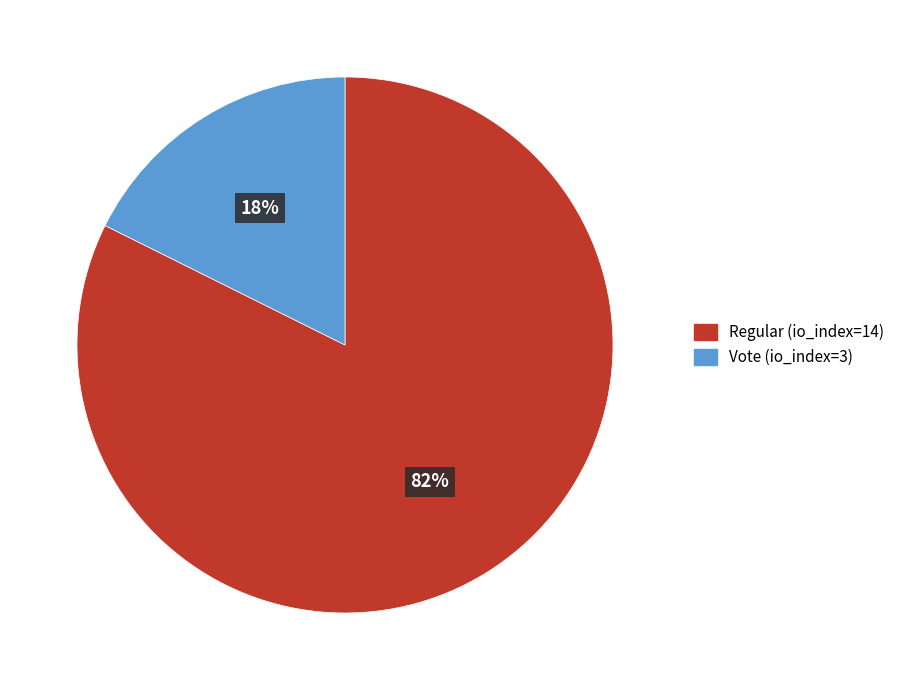

True or false: Regular (io_index=14) accounts for 93% of the total.

False